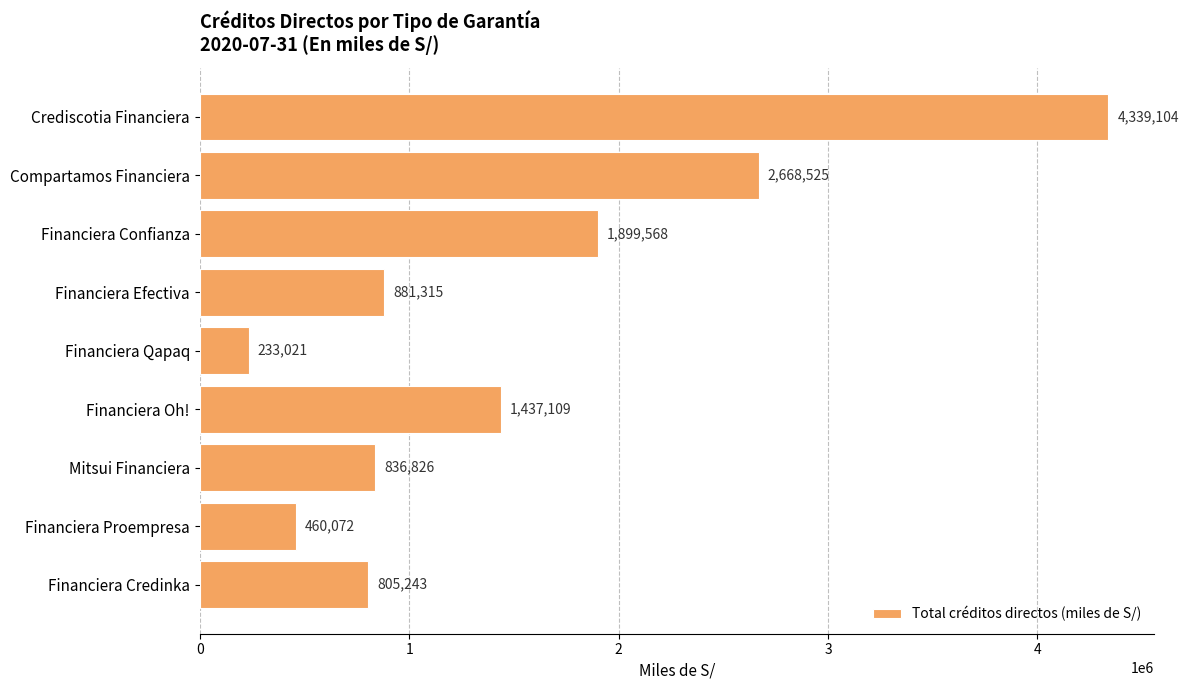

What is the average value?

1506753.7